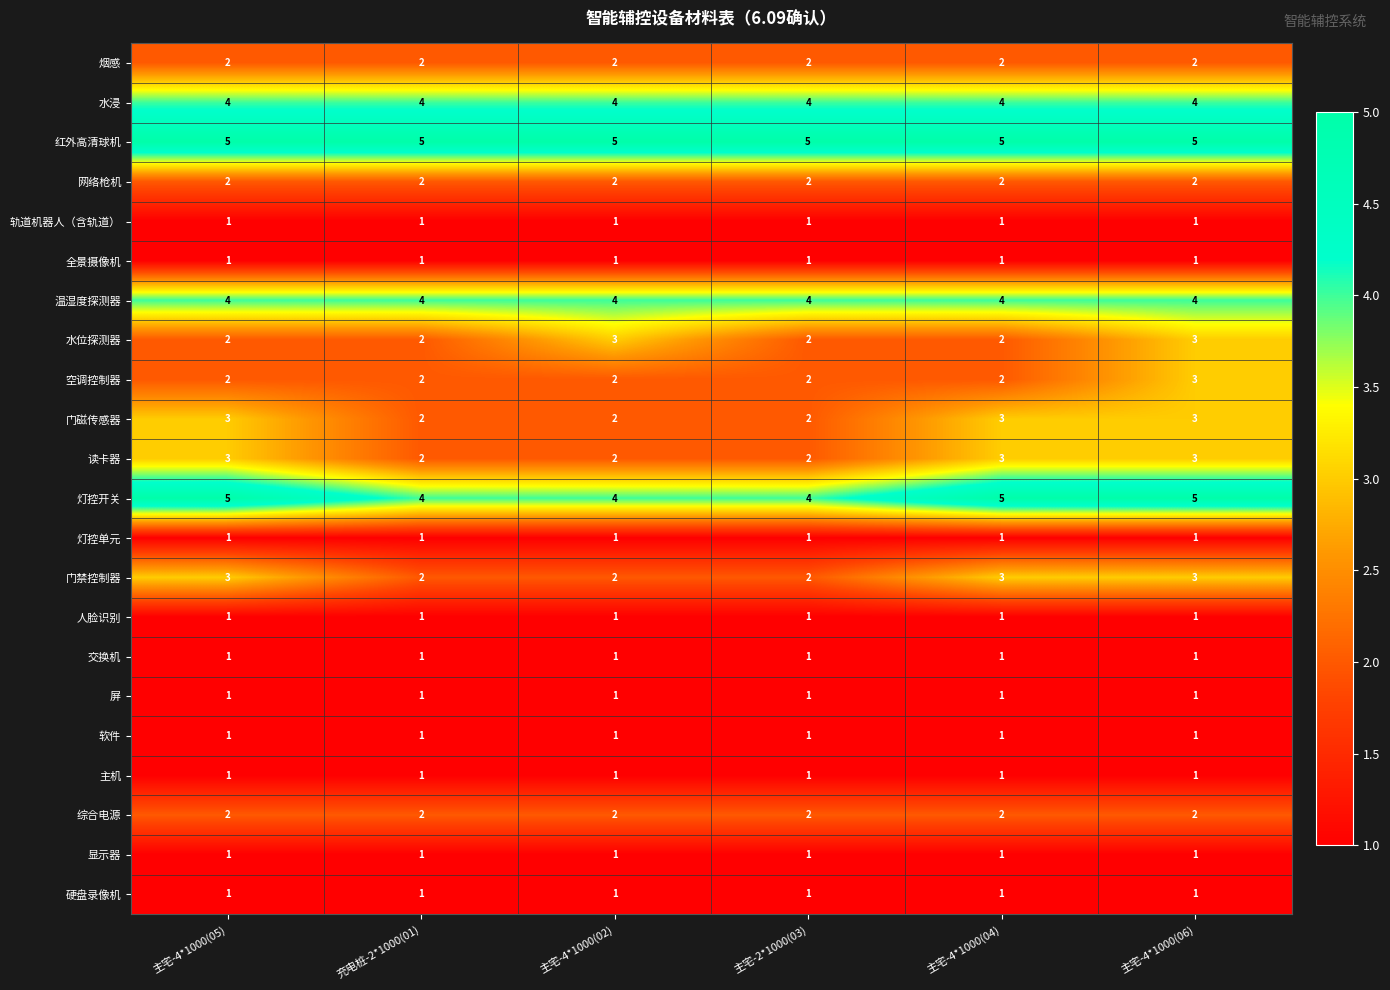

Which series has the largest total across all categories?

红外高清球机